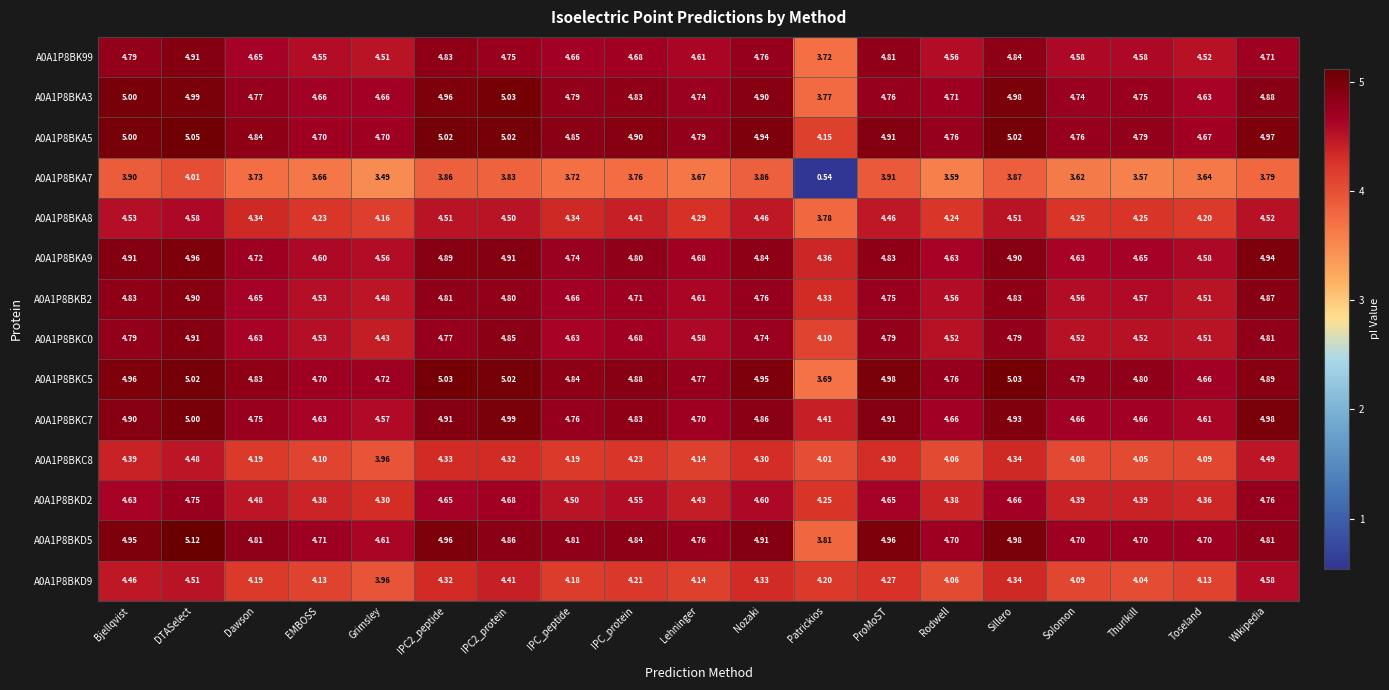

At how many categories does at least one series exceed 4?

19